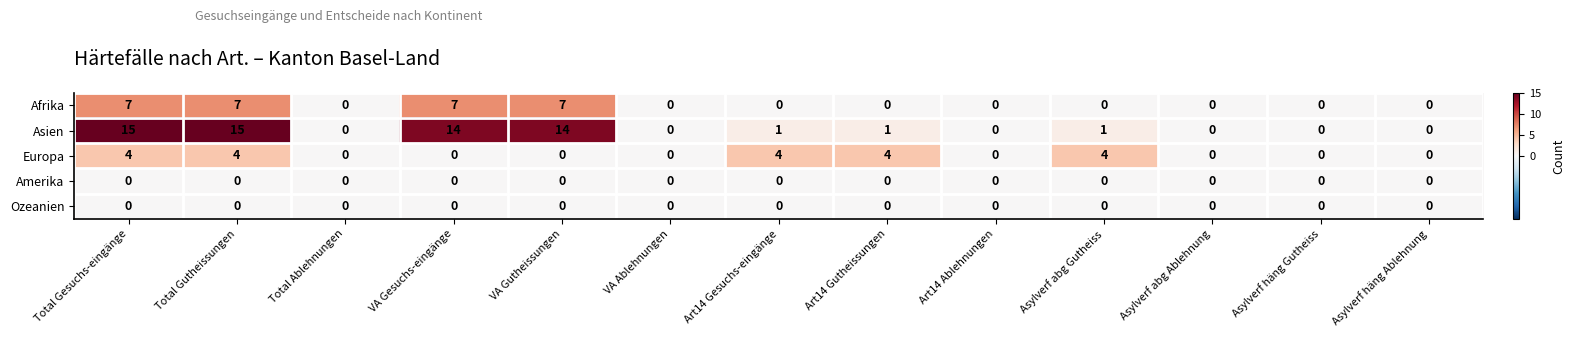

Between VA Gutheissungen and Art14 Gutheissungen, which series saw the biggest shift?

Asien